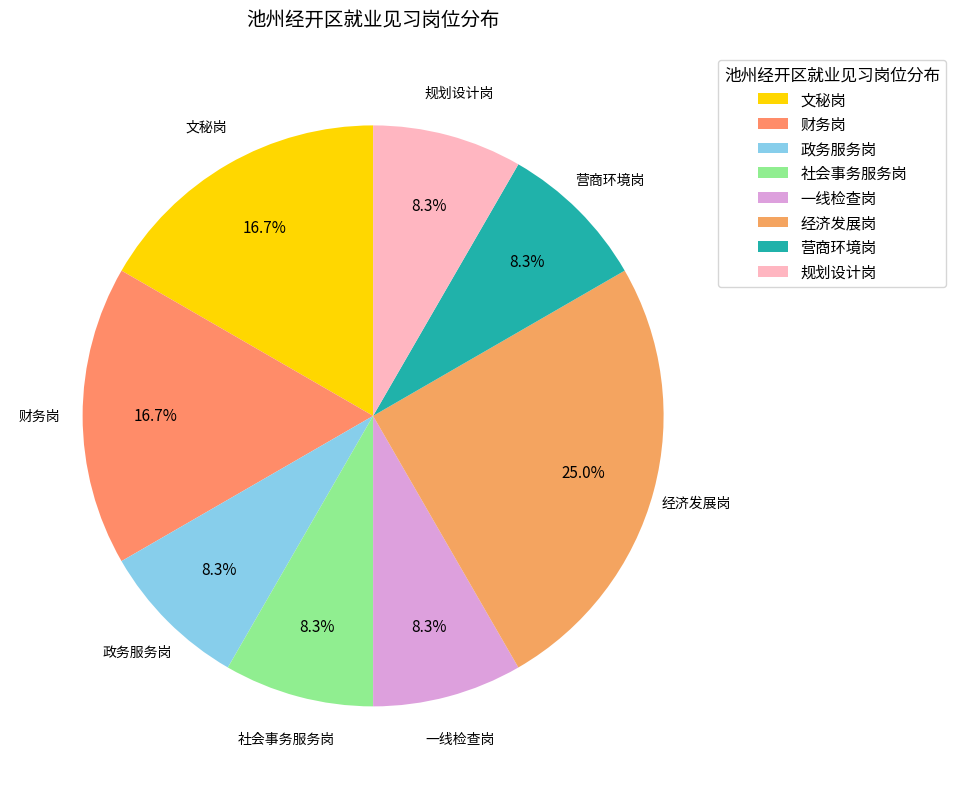

Is 营商环境岗 the majority of the pie?

No